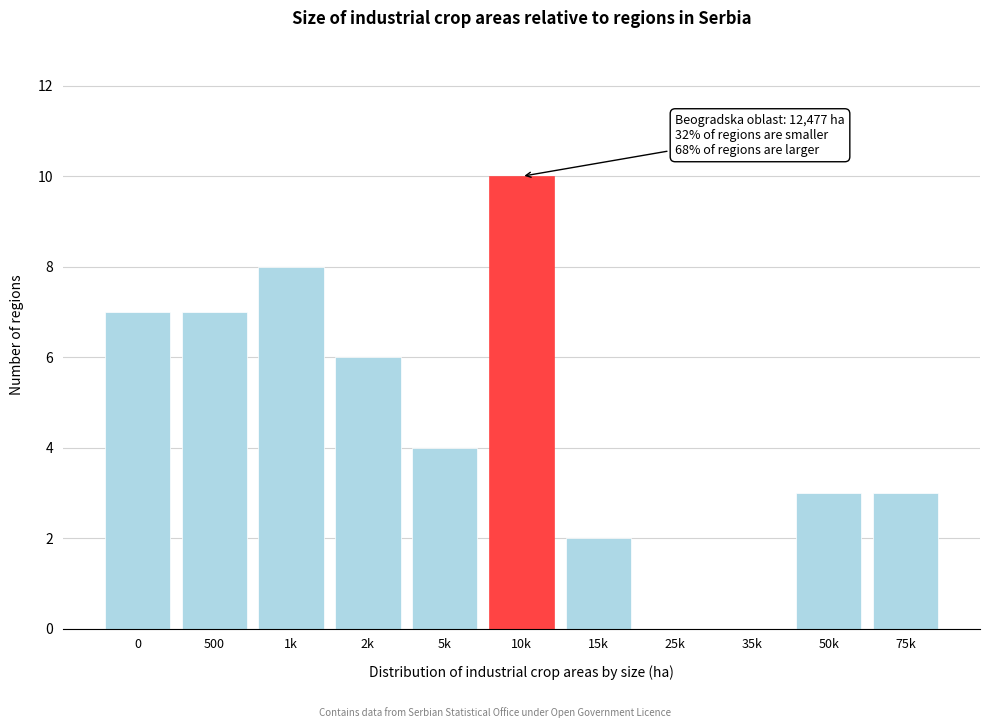

Reading left to right, extract all data points from this chart.

0=7	500=7	1k=8	2k=6	5k=4	10k=10	15k=2	25k=0	35k=0	50k=3	75k=3